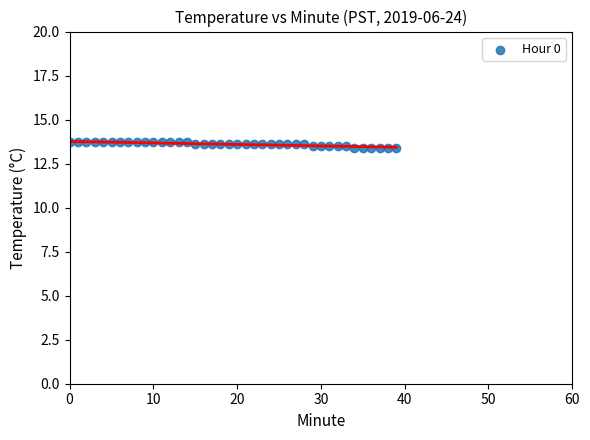

What is the range of Y values (max minus min)?

0.3